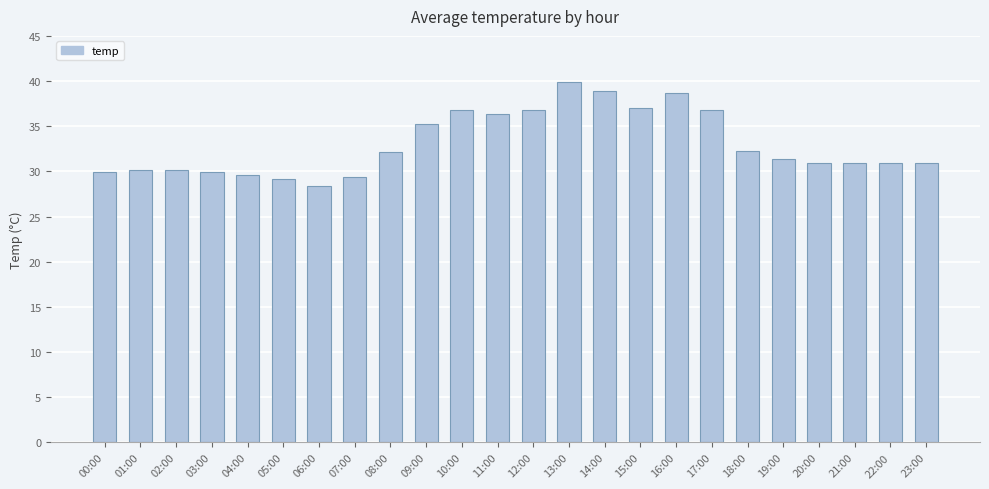

What is the difference between the maximum and second lowest values?

10.8